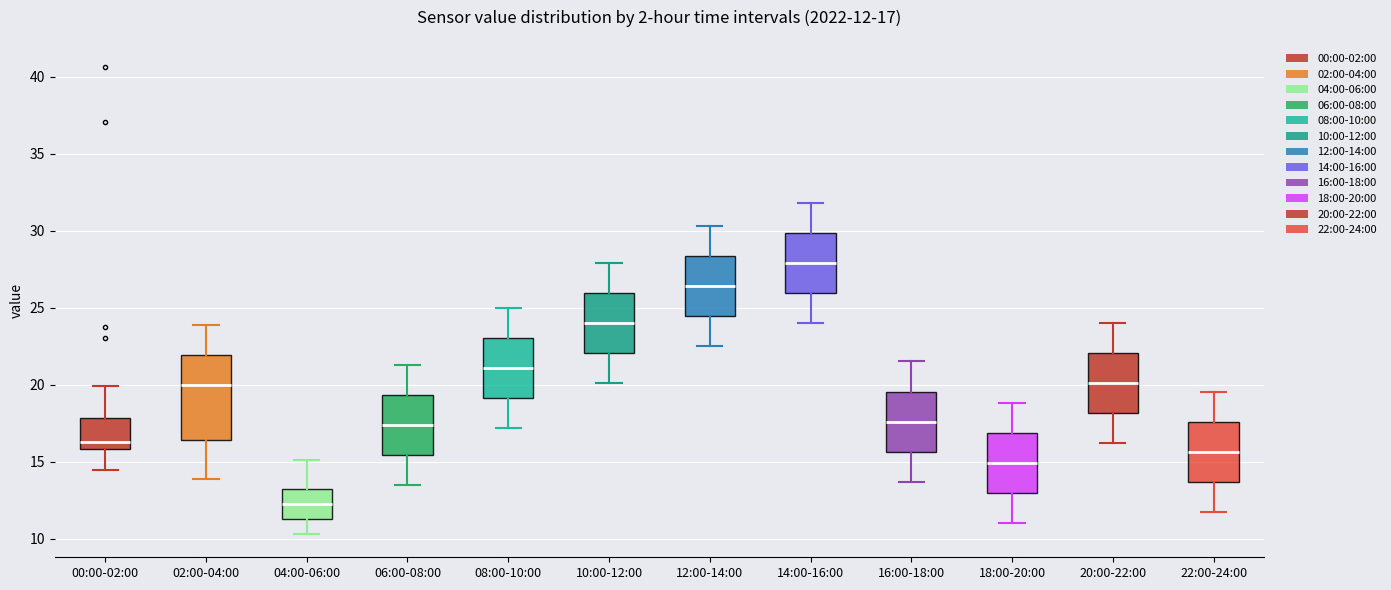

Comparing the boxes themselves (not the whiskers), which one is the tallest?

02:00-04:00